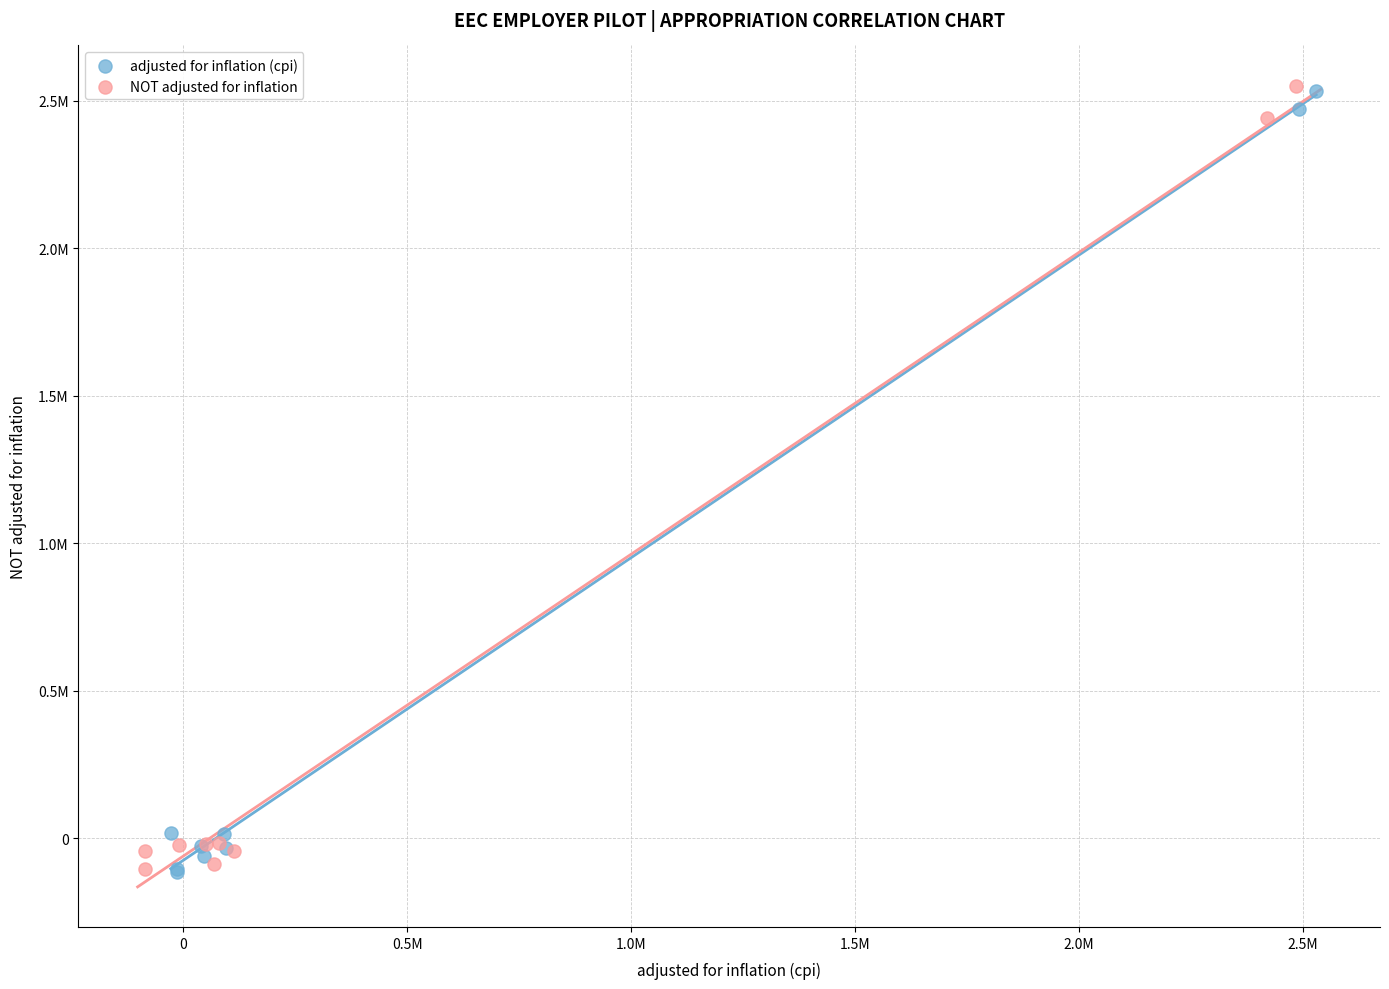

What are all the series names shown in the legend?

adjusted for inflation (cpi), NOT adjusted for inflation